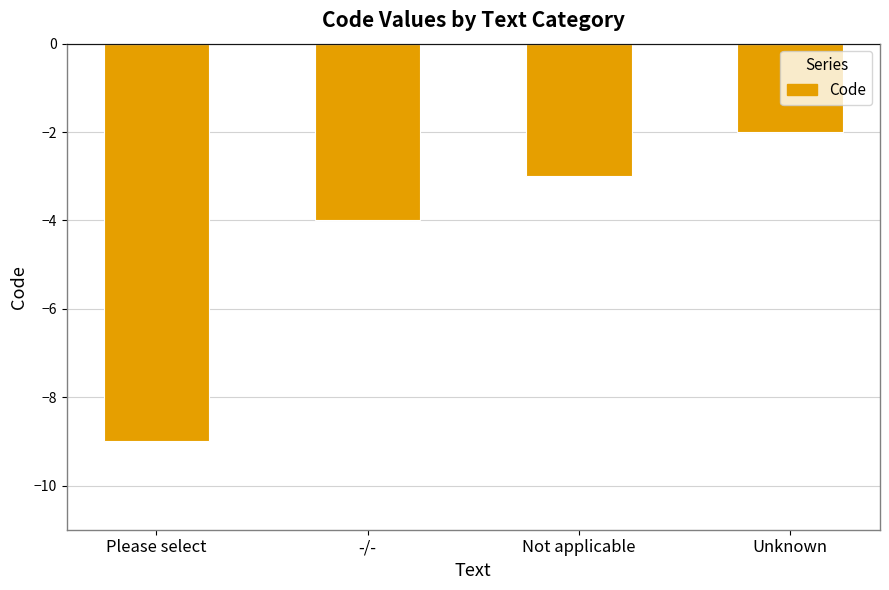

Reading left to right, what are all the values shown in this chart?

-9	-4	-3	-2